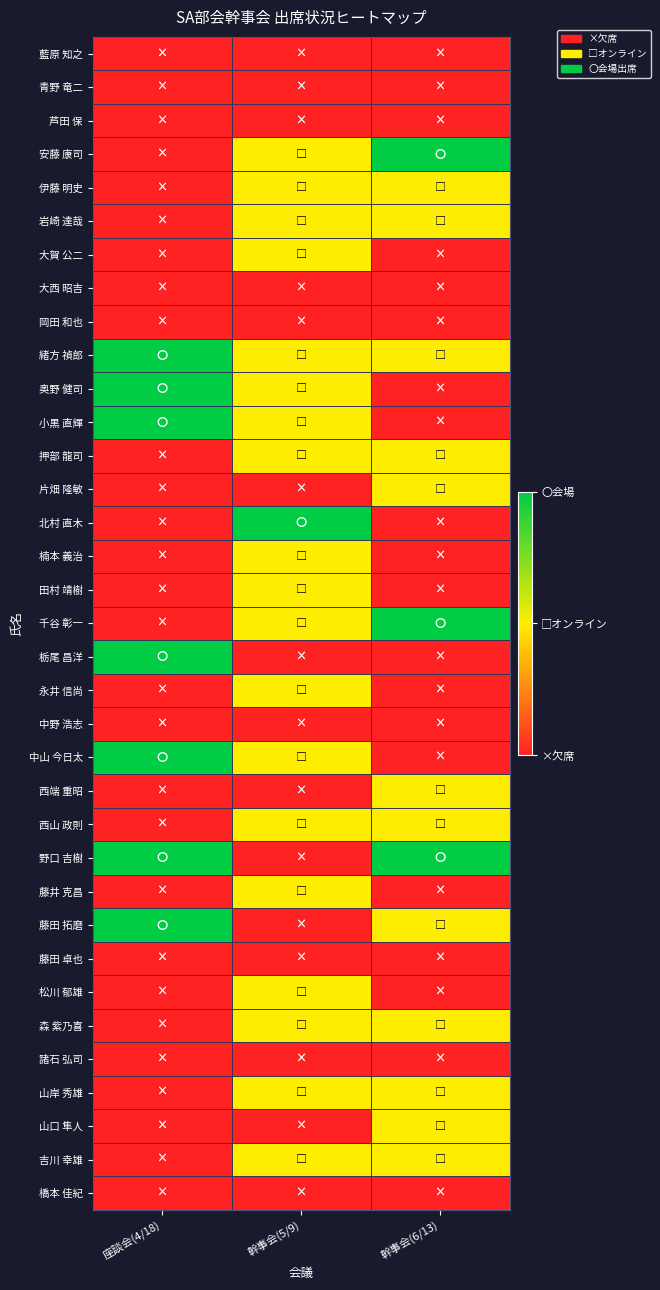

At which category is the sum across all series the highest?

幹事会(5/9)